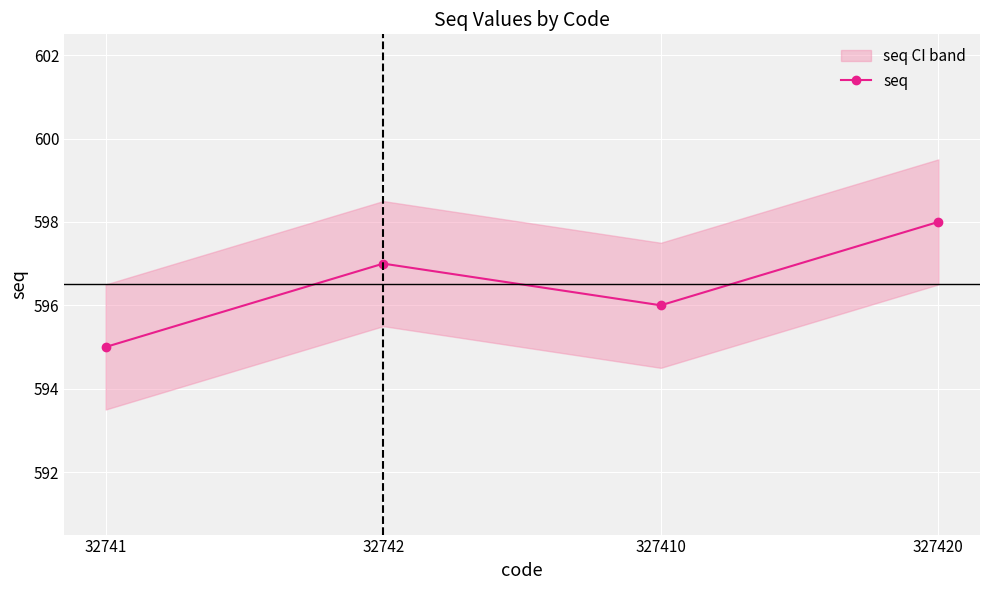

List the labels in order of value, smallest first.

32741, 327410, 32742, 327420